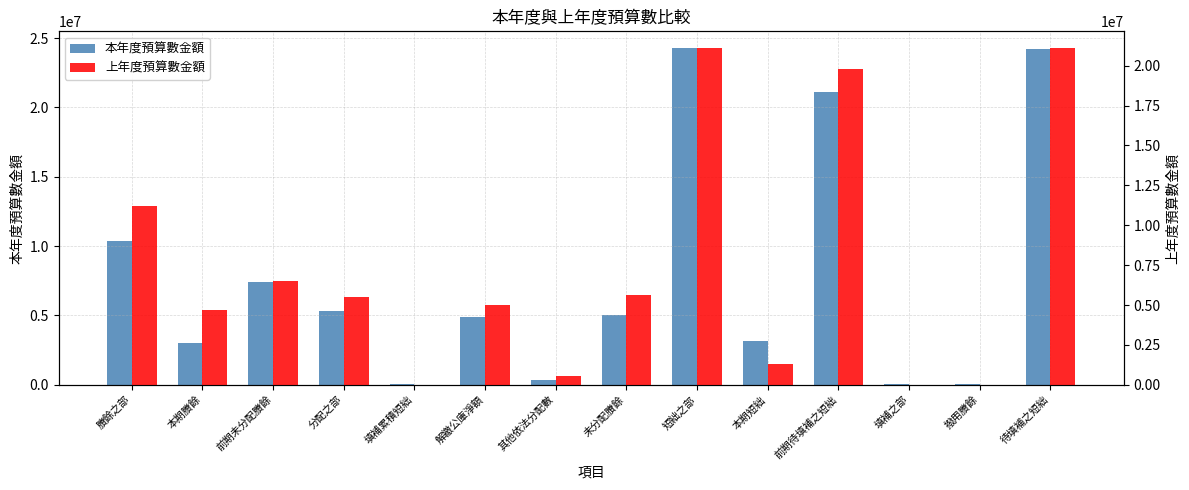

What is the sum of the 本年度預算數金額 values at 待填補之短絀 and 本期賸餘?

27191769